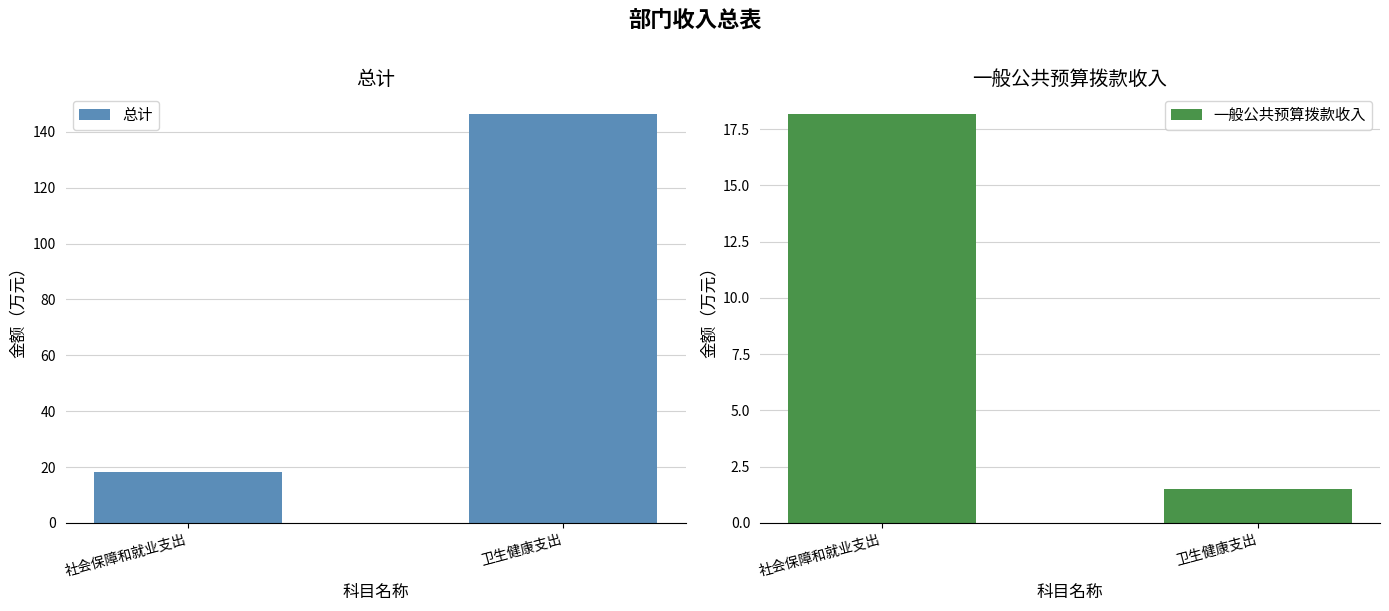

How many bars are there in total?

4